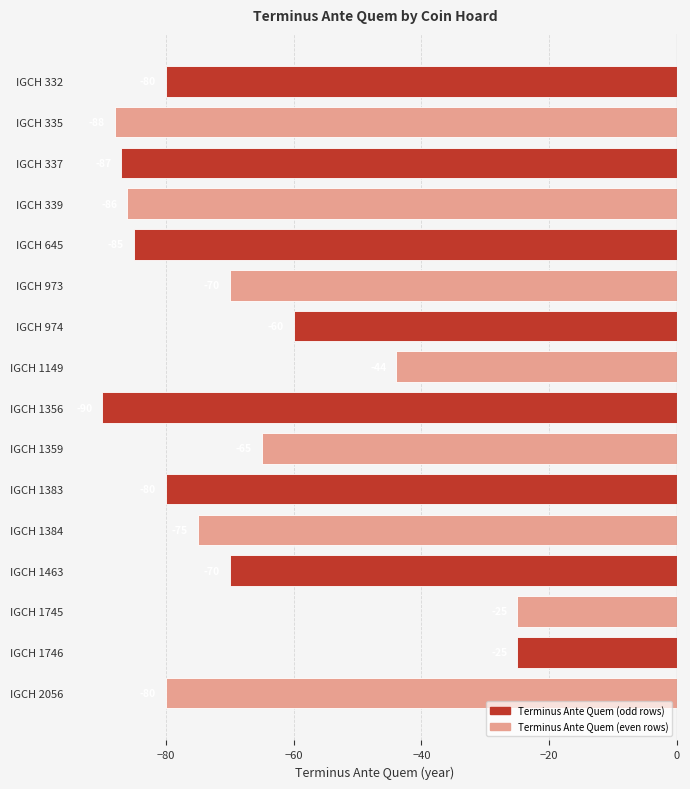

Read the value at IGCH 1359.

-65